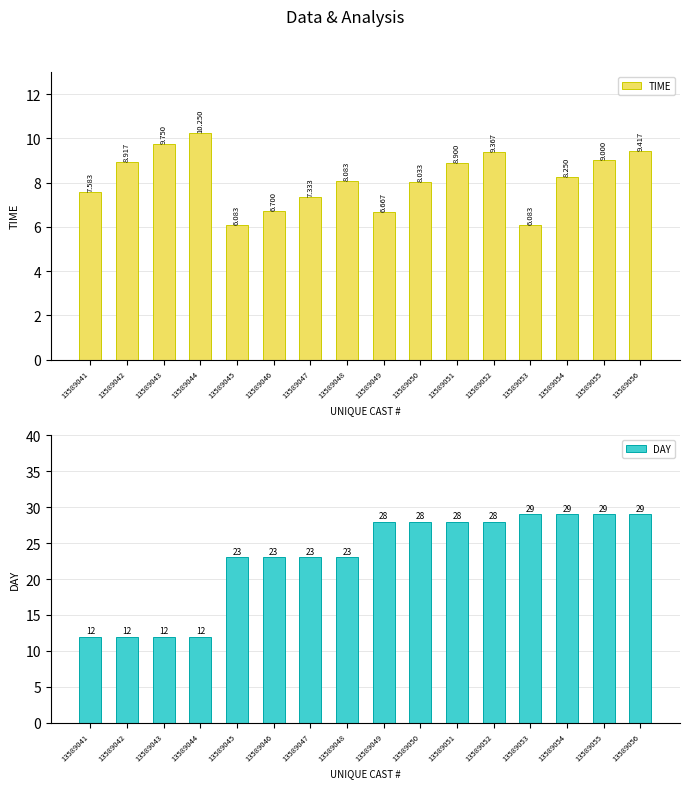

What is the lowest value of the DAY series?

12